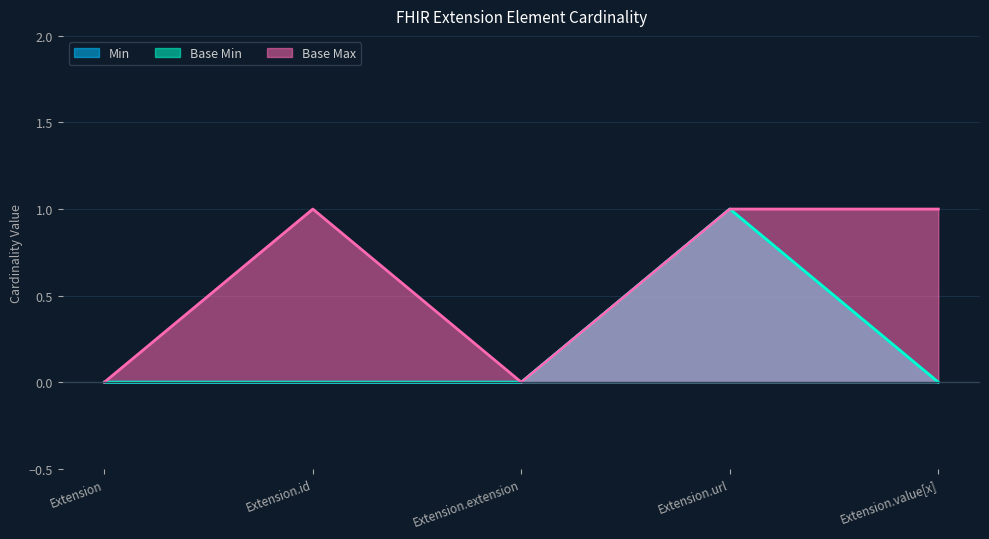

At Extension, list the series in order from largest to smallest.

Min, Base Min, Base Max